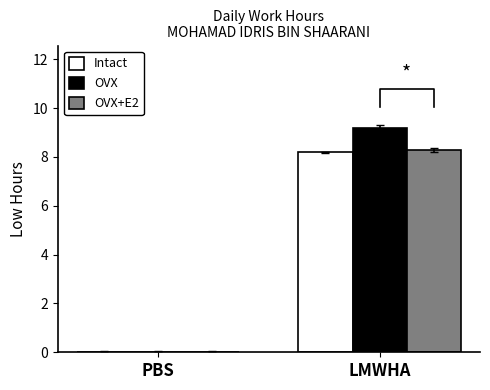

At how many categories does at least one series exceed 5?

1